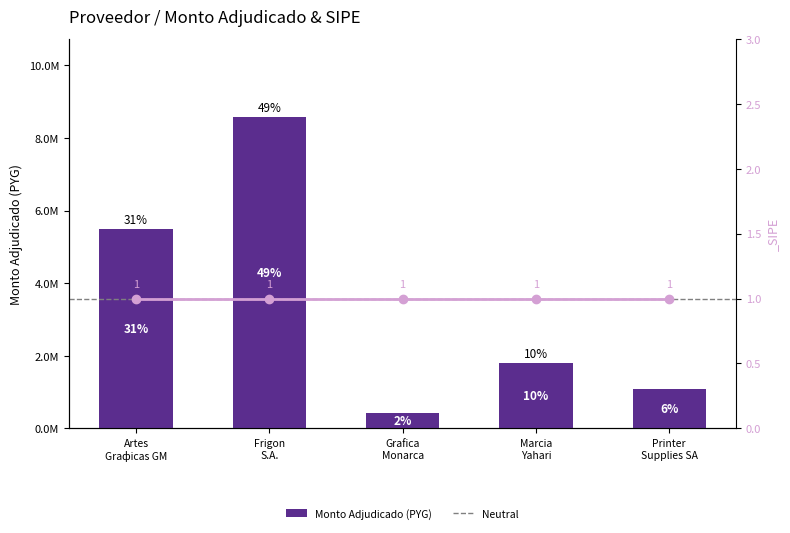

The chart shows a value of 556808 at Printer Supplies SA. True or false?

False